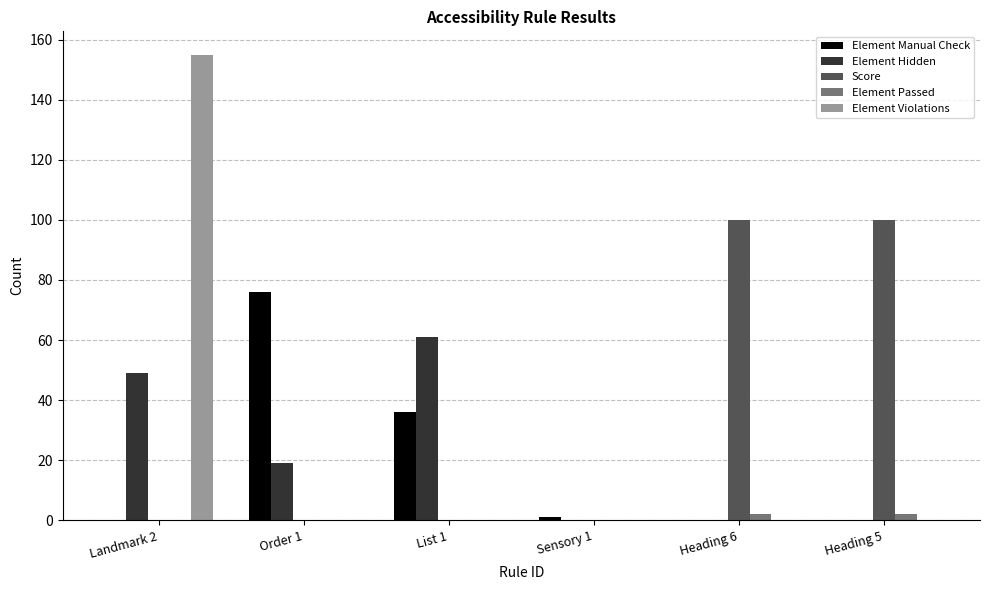

What are all the series names shown in the legend?

Element Manual Check, Element Hidden, Score, Element Passed, Element Violations